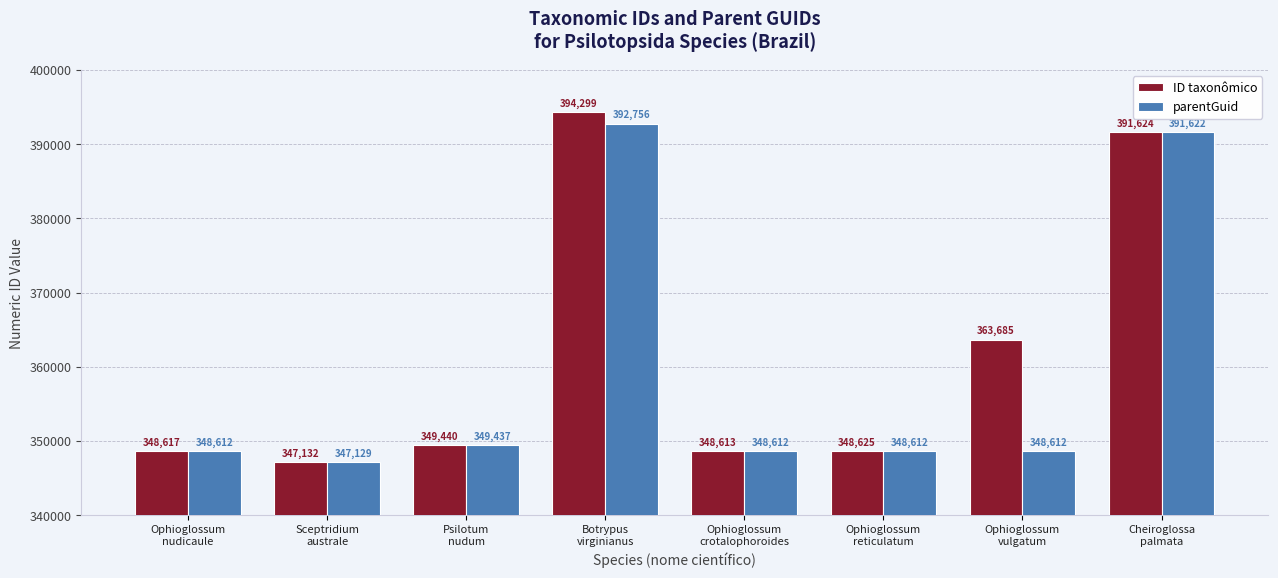

At Ophioglossum
reticulatum, list the series in order from smallest to largest.

parentGuid, ID taxonômico